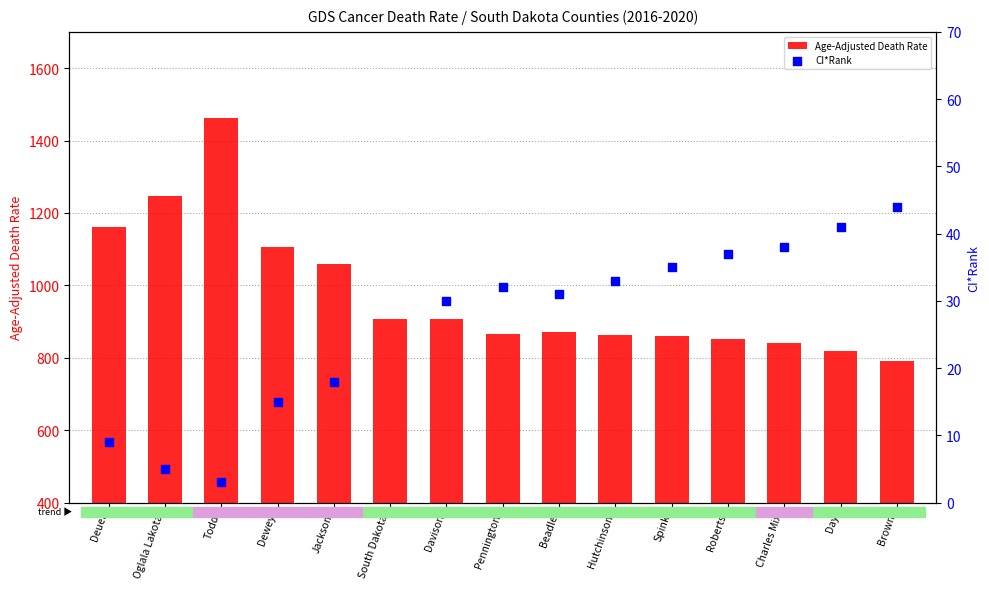

What is the change in value from Roberts to Charles Mix?

-10.6